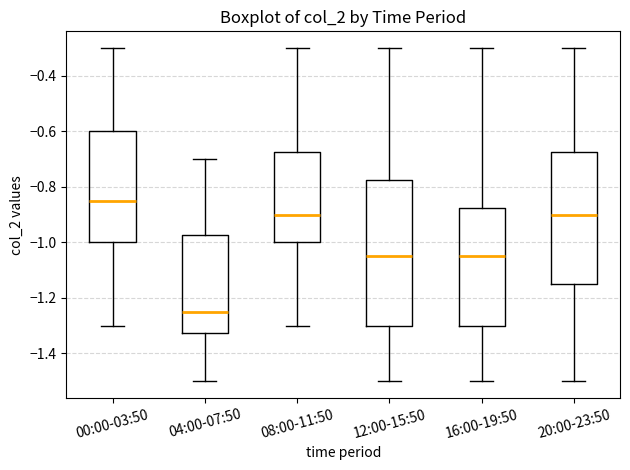

Where does the median line of the box for 00:00-03:50 sit on the y-axis? The values are not printed on the chart, so give them approximately, as read against the axis.

-0.84